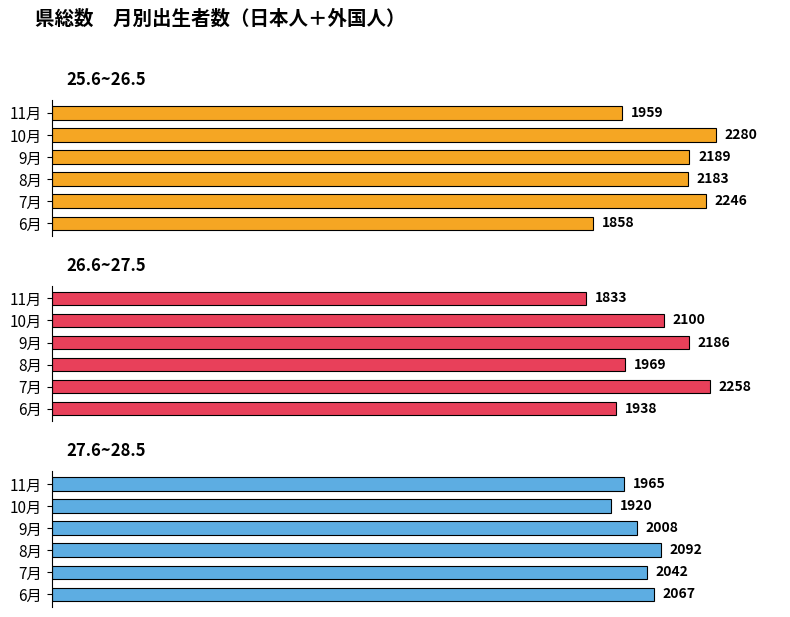

Rank the series by their average value, from highest to lowest.

25.6~26.5, 26.6~27.5, 27.6~28.5